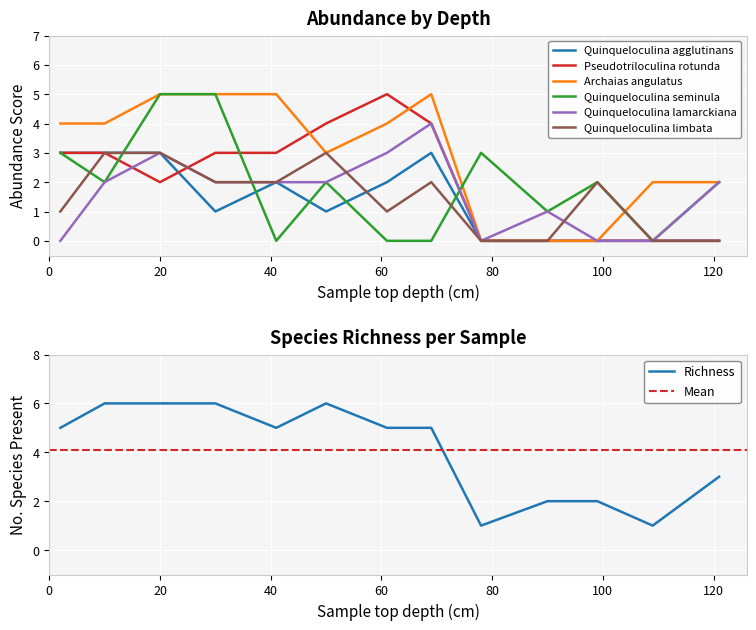

True or false: Quinqueloculina agglutinans has more than 2 points higher than both neighbors.

False